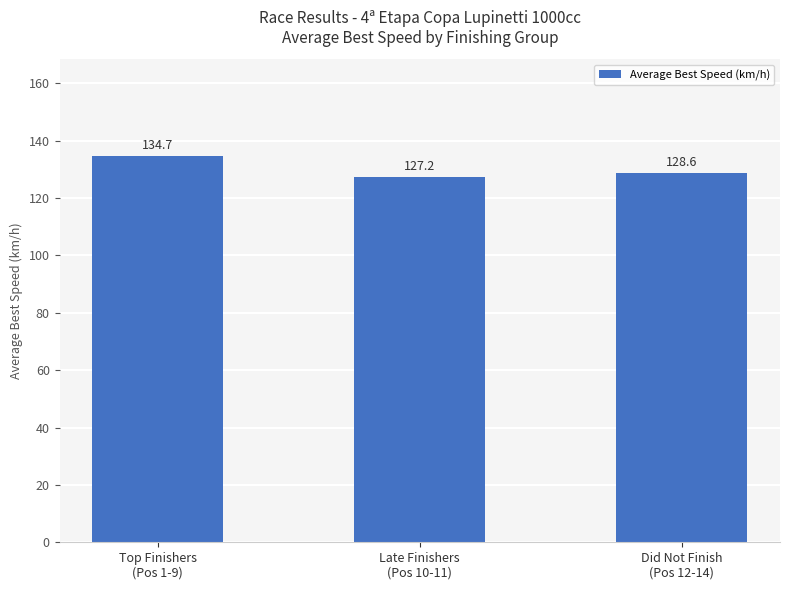

What is the change in value from Top Finishers
(Pos 1-9) to Did Not Finish
(Pos 12-14)?

-6.1